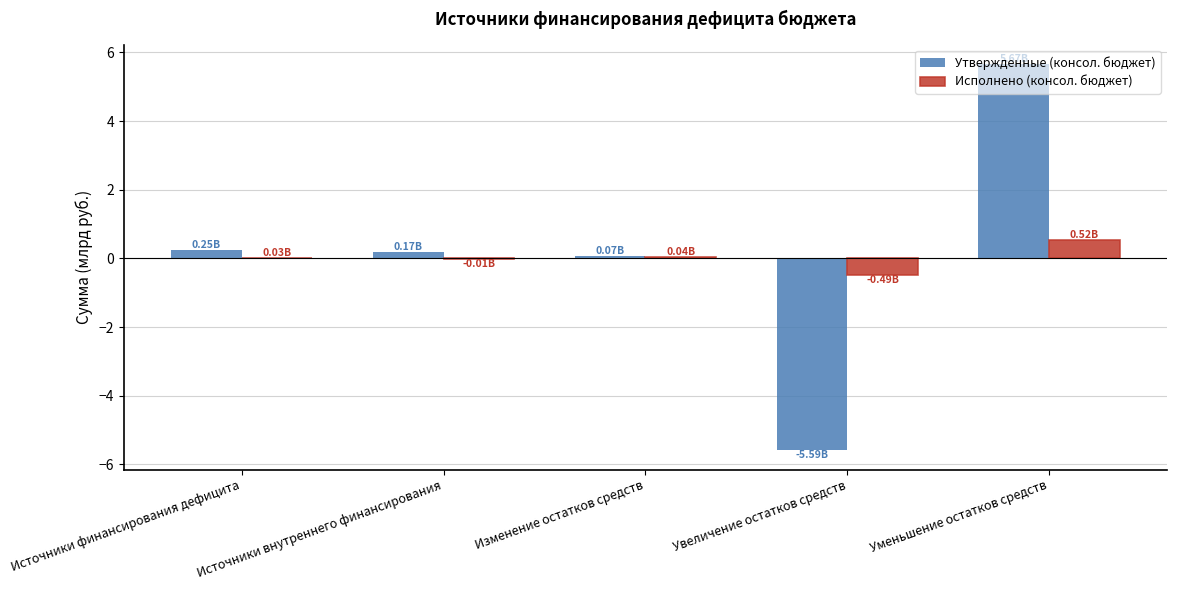

At which category is the sum across all series the highest?

Уменьшение остатков средств